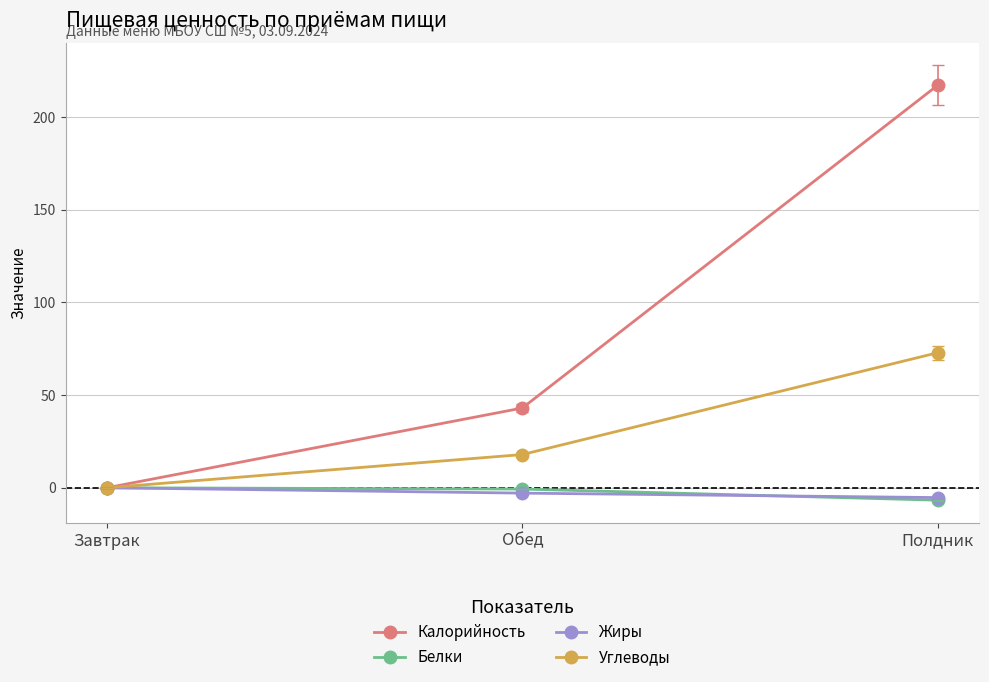

At which category is the sum across all series the highest?

Полдник